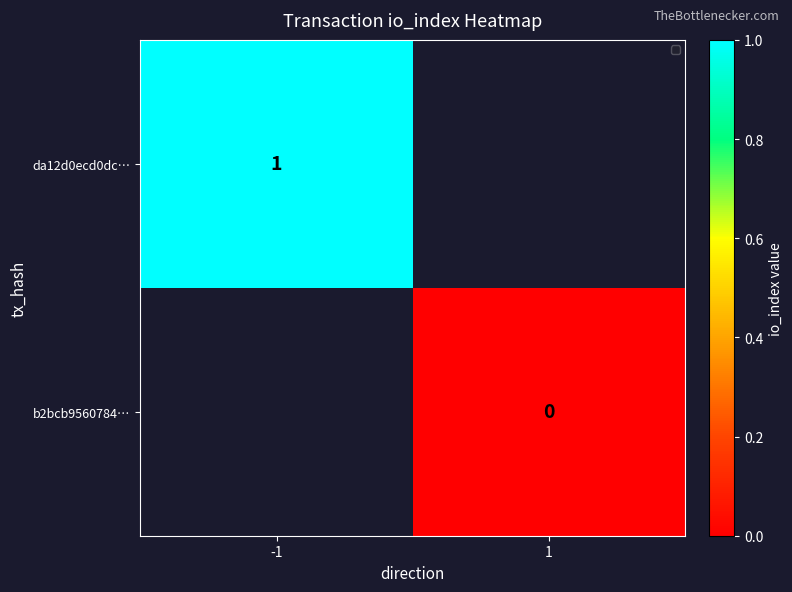

Is the value of da12d0ecd0dc… at -1 greater than the value of b2bcb9560784… at 1?

Yes